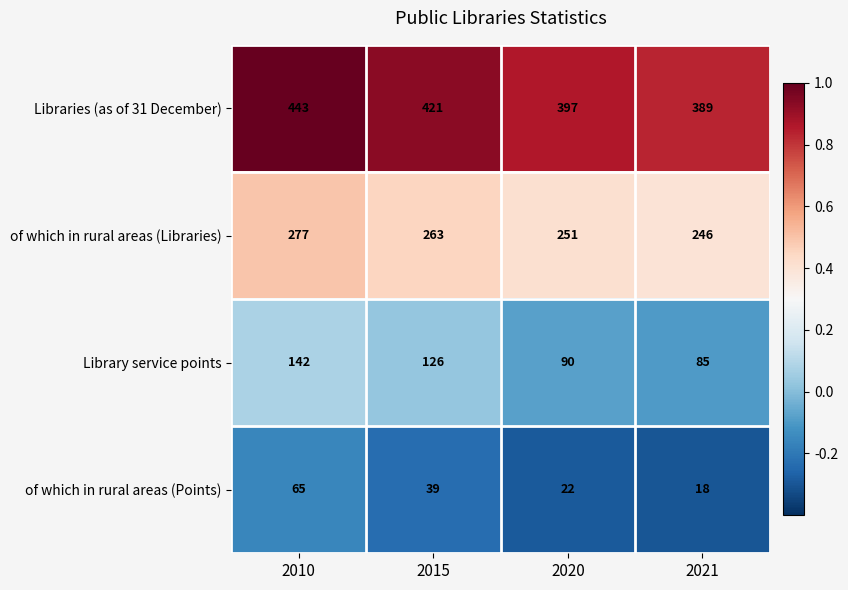

At 2020, list the series in order from largest to smallest.

Libraries (as of 31 December), of which in rural areas (Libraries), Library service points, of which in rural areas (Points)